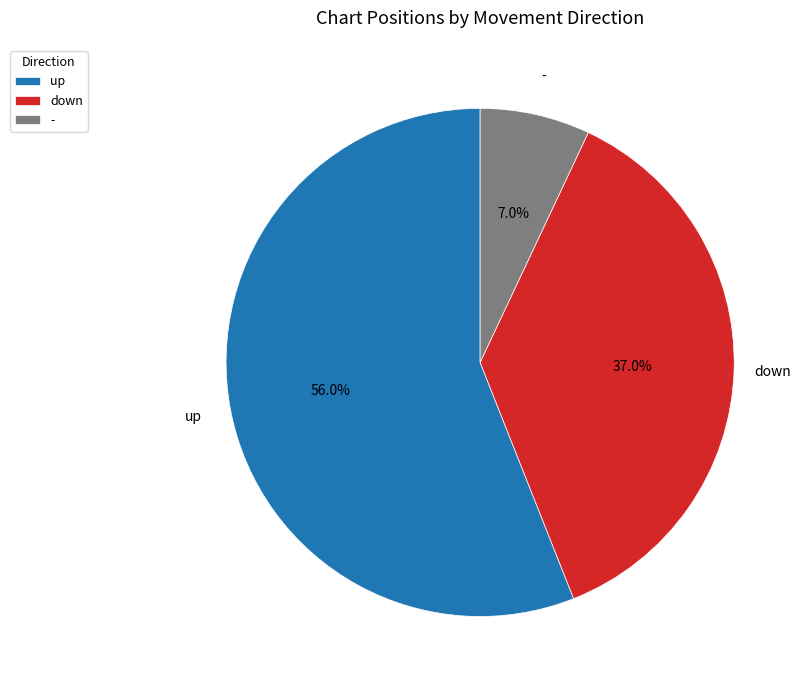

Approximately how many times larger is the value at - compared to up?

0.1